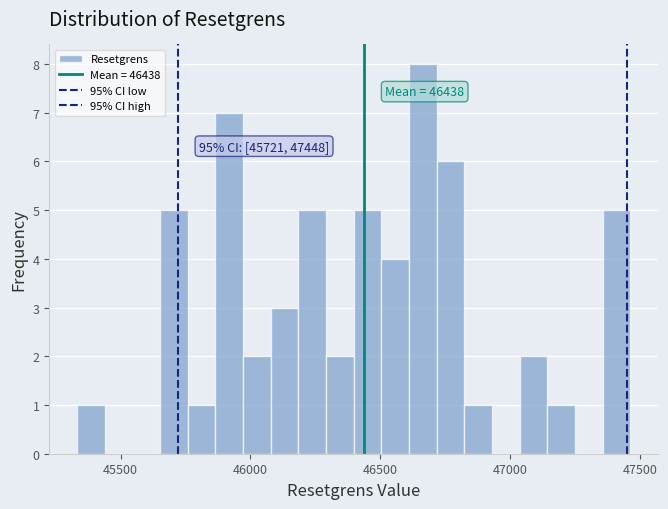

Around what value on the x-axis is the tallest bar? Give the approximate position of its centre, as read against the axis.

46650